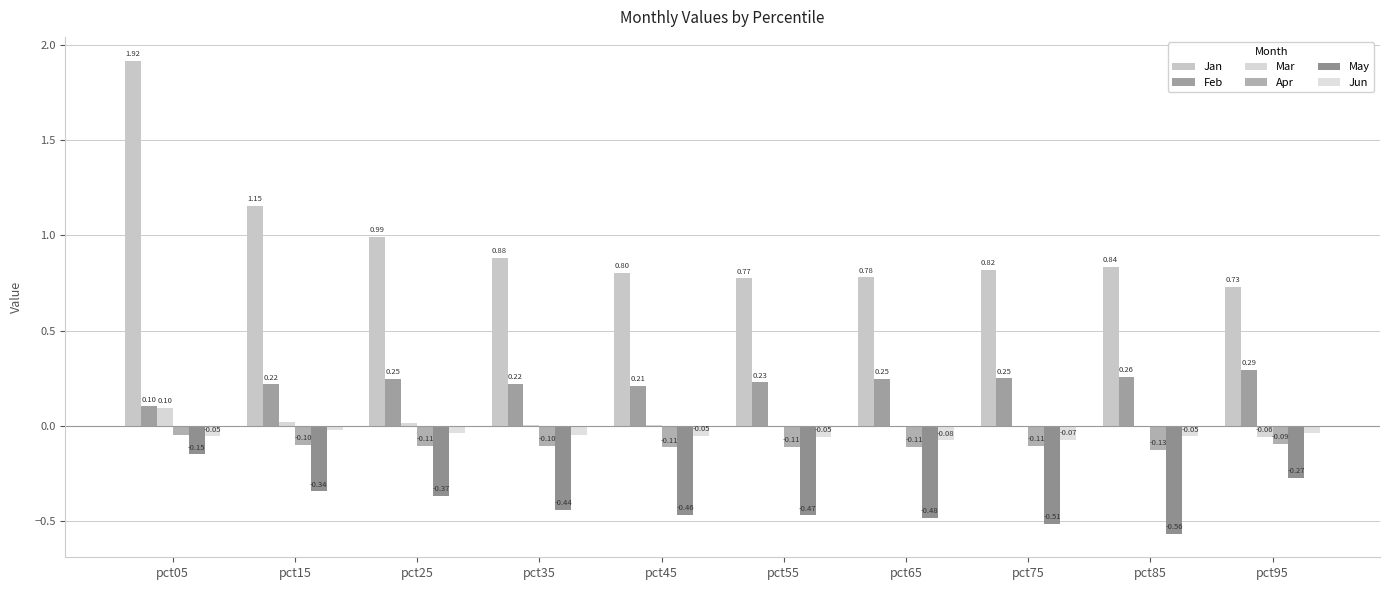

Is the value of May at pct55 greater than the value of Apr at pct05?

No